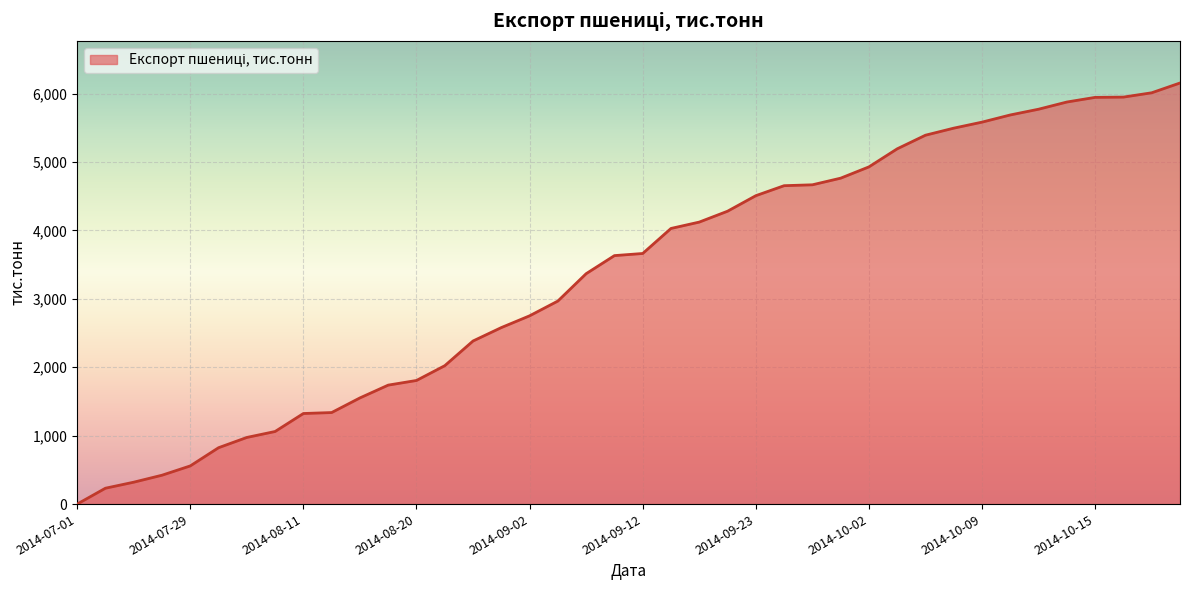

What is the difference between the maximum and minimum values?

6155